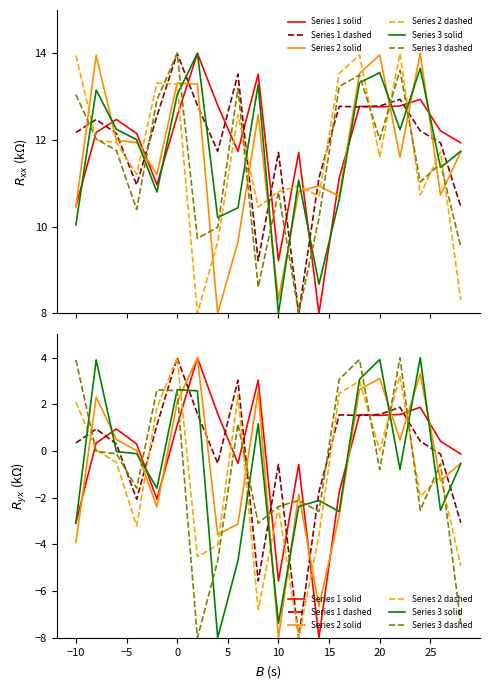

The value of Series 2 dashed at −10 is 0.0. True or false?

False